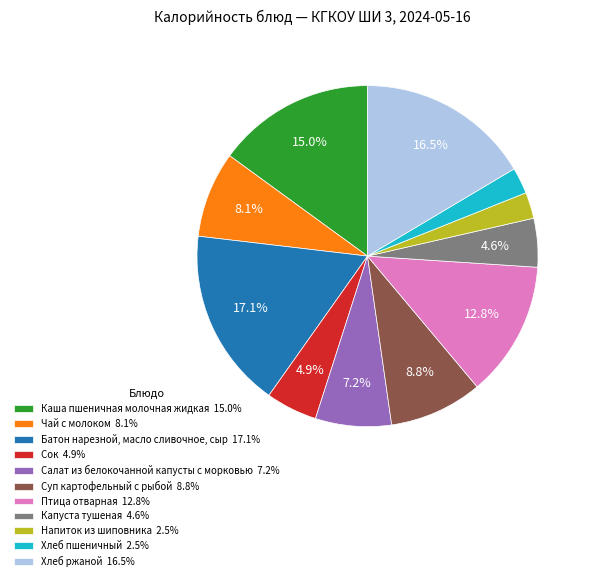

Is there a majority slice in this chart?

No